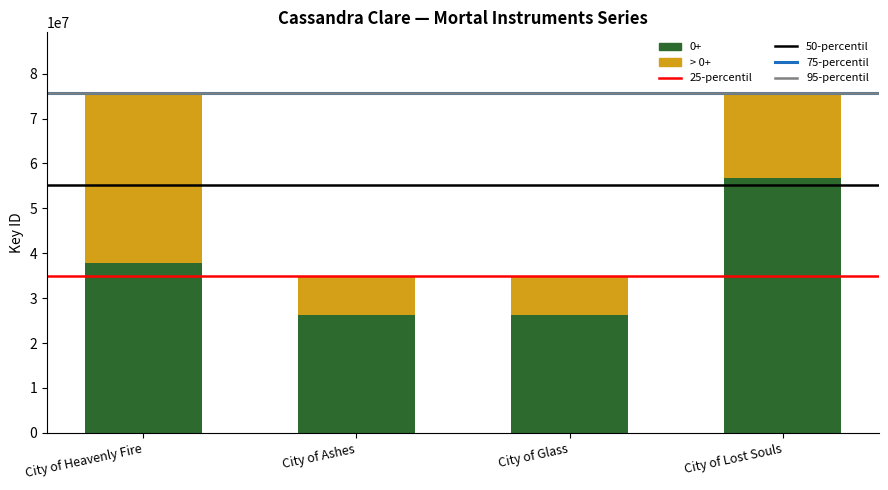

At which label is 0+ closest to 41482574?

City of Heavenly Fire